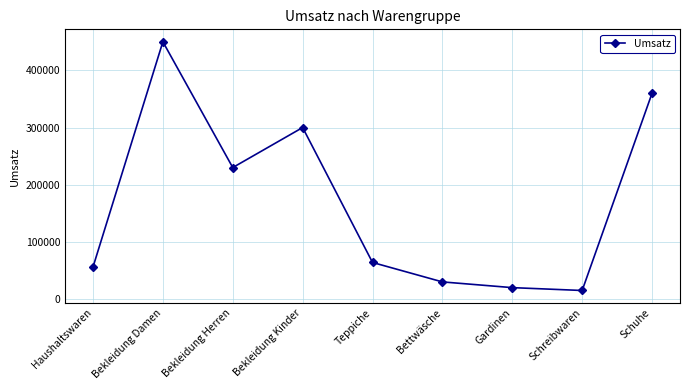

How many interior local peaks (higher than both neighbors) does the data have?

2